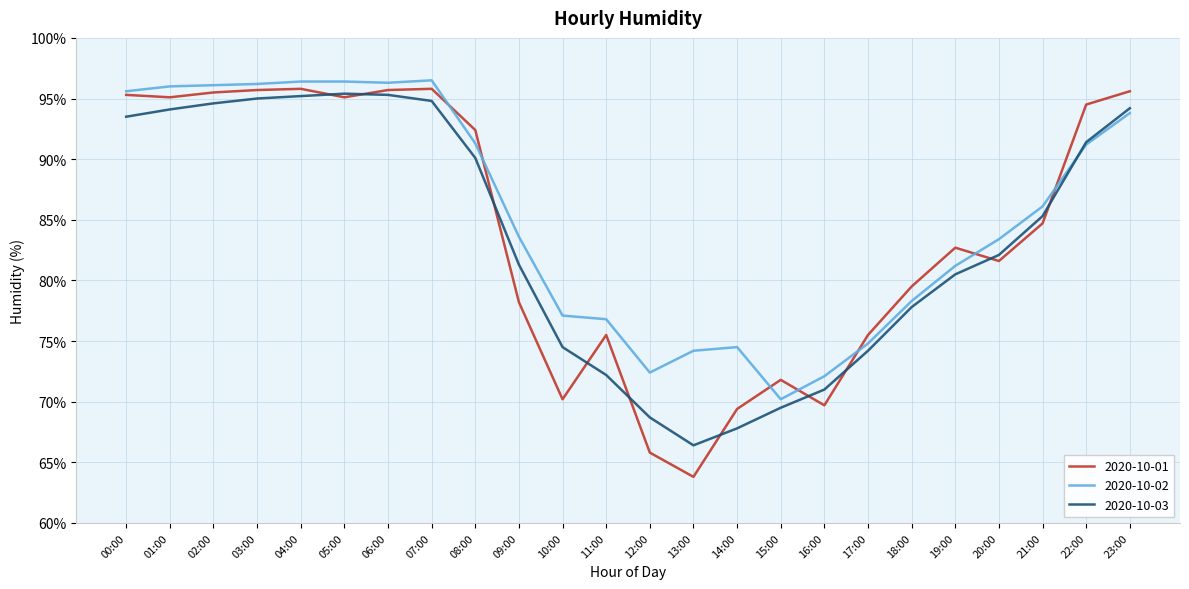

At which label does 2020-10-03 reach its minimum?

13:00